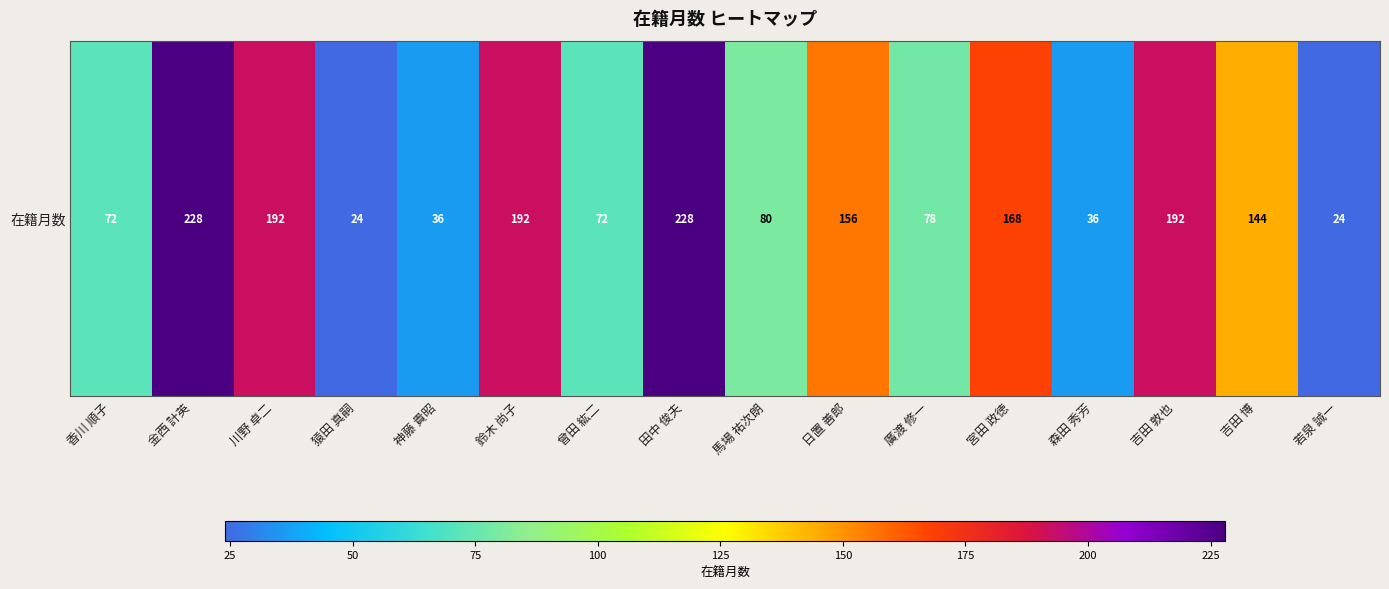

Which category has the lowest value across all series?

猿田 真嗣